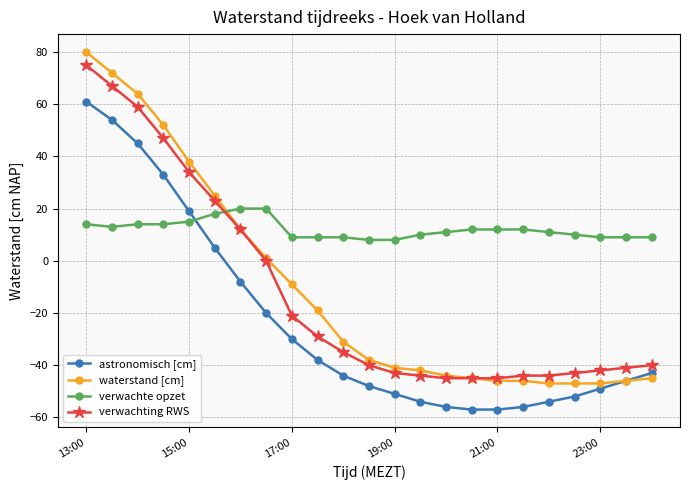

How many values in the verwachting RWS series exceed -40?

11